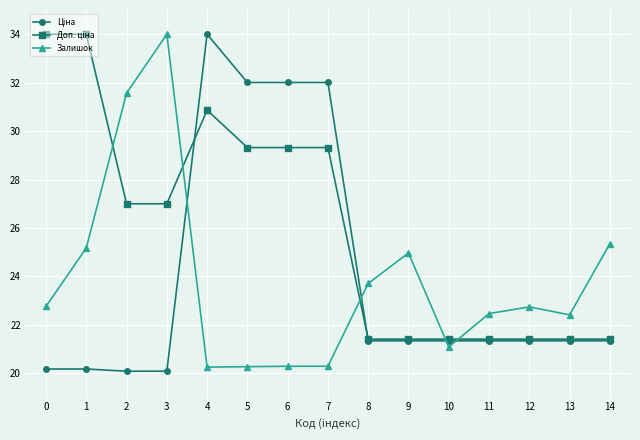

What is the minimum value shown in the chart?

20.1